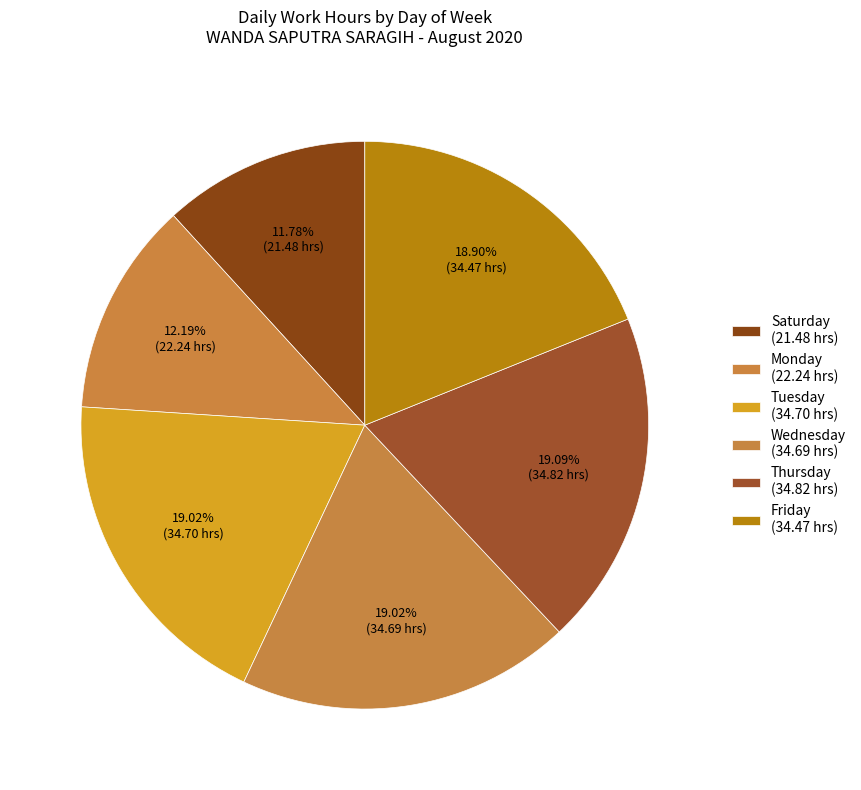

Which slice is the smallest?

Sat (Day 1)